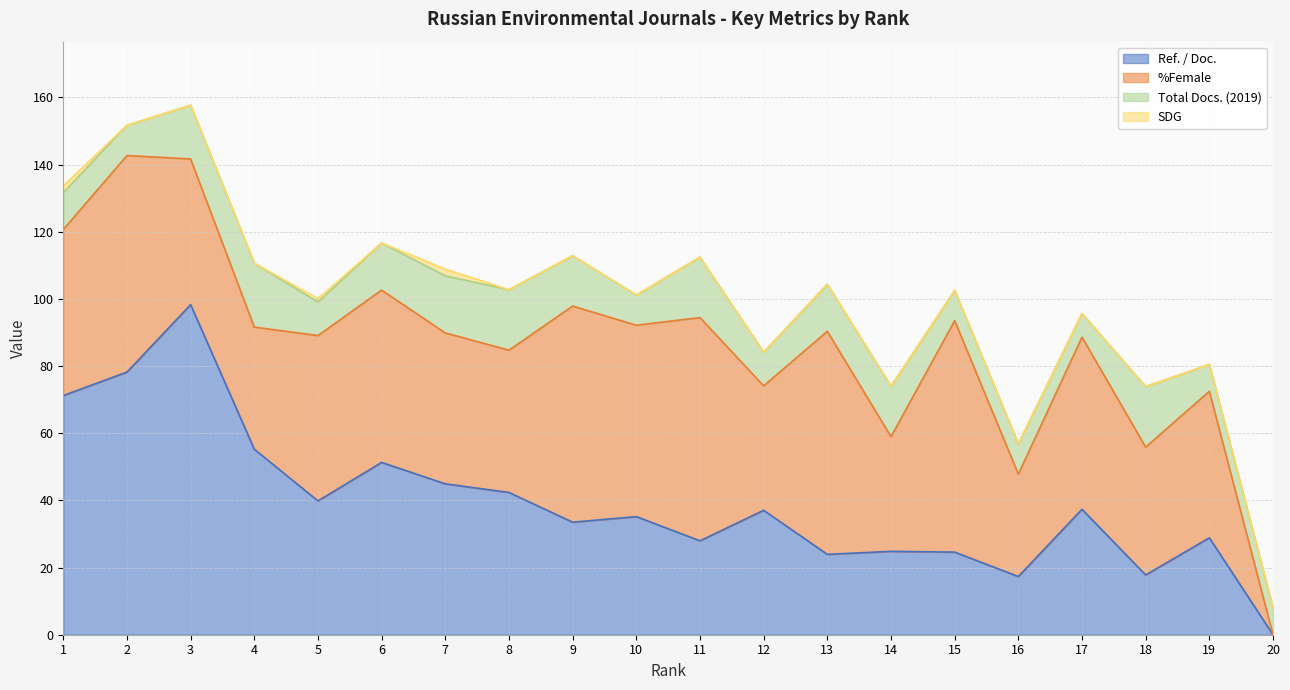

The %Female series shows 49.4 at 1. True or false?

True